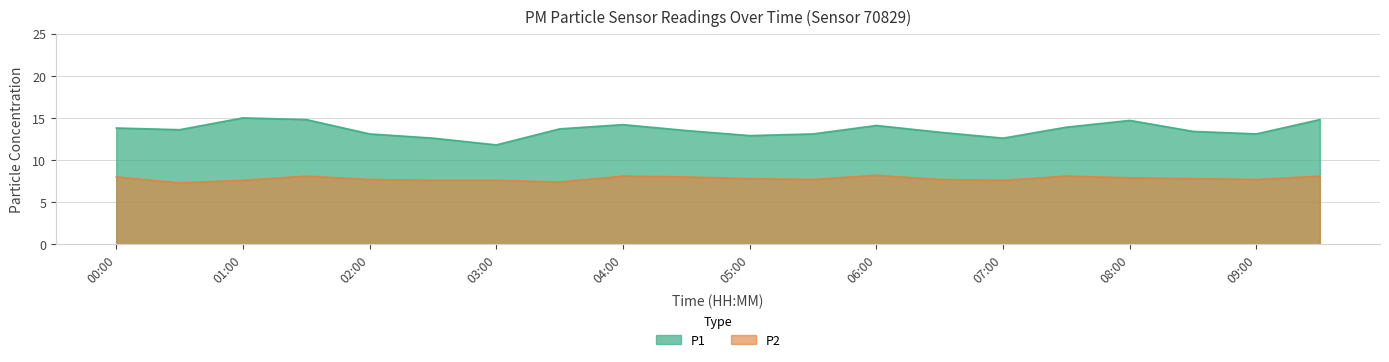

Reading right to left, extract all data points from this chart.

P1: 09:30=14.8	09:00=13.1	08:30=13.4	08:00=14.7	07:30=13.9	07:00=12.6	06:30=13.3	06:00=14.1	05:30=13.1	05:00=12.9	04:30=13.5	04:00=14.2	03:30=13.7	03:00=11.8	02:30=12.6	02:00=13.1	01:30=14.8	01:00=15.0	00:30=13.6	00:00=13.8
P2: 09:30=8.1	09:00=7.7	08:30=7.8	08:00=7.9	07:30=8.1	07:00=7.6	06:30=7.7	06:00=8.2	05:30=7.7	05:00=7.8	04:30=8.0	04:00=8.1	03:30=7.4	03:00=7.6	02:30=7.6	02:00=7.7	01:30=8.1	01:00=7.6	00:30=7.3	00:00=8.0